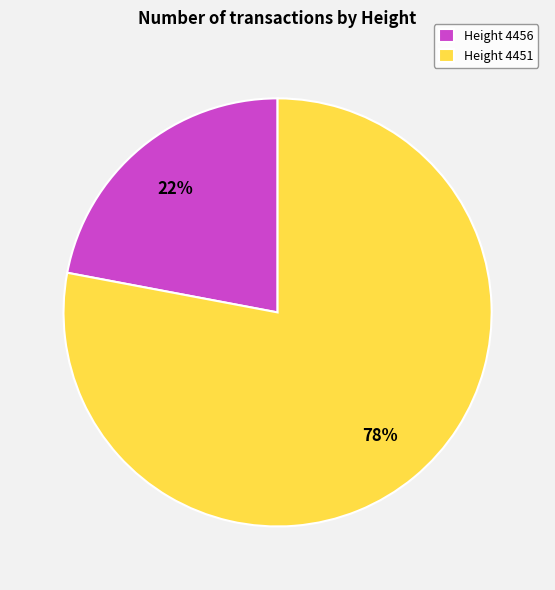

Count the number of slices in the pie.

2